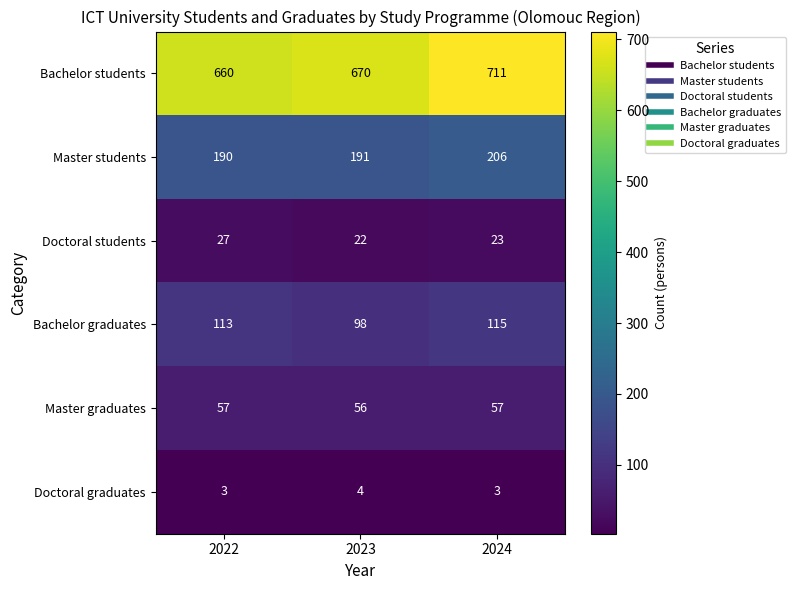

Reading left to right, transcribe all the data shown in this chart.

Bachelor students: 2022=660	2023=670	2024=711
Master students: 2022=190	2023=191	2024=206
Doctoral students: 2022=27	2023=22	2024=23
Bachelor graduates: 2022=113	2023=98	2024=115
Master graduates: 2022=57	2023=56	2024=57
Doctoral graduates: 2022=3	2023=4	2024=3